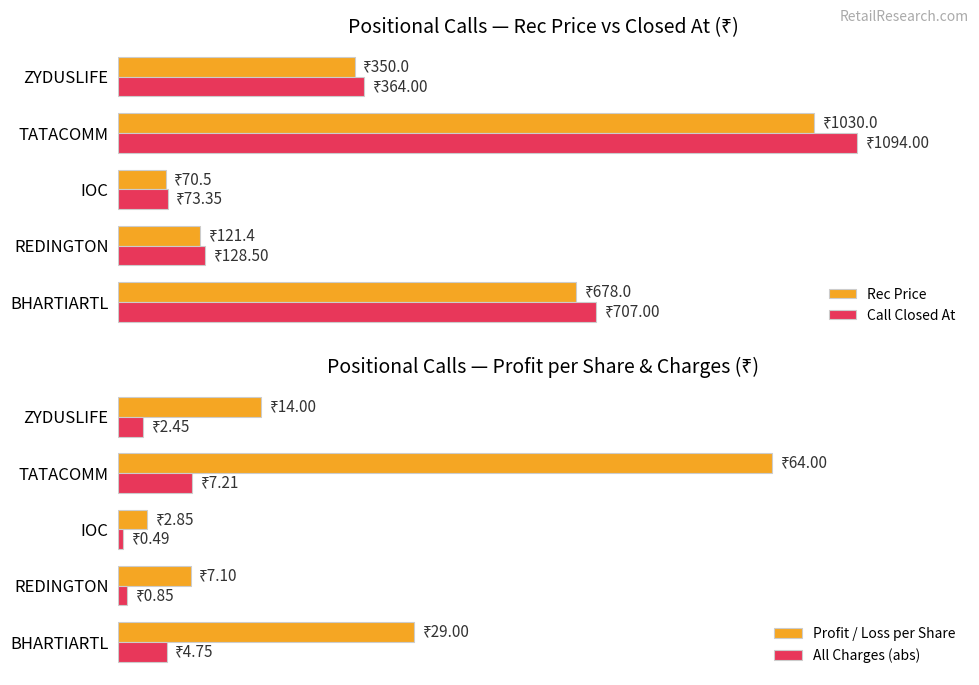

Reading left to right, extract all data points from this chart.

Rec Price: 678.0	121.4	70.5	1030.0	350.0
Call Closed At: 707.0	128.5	73.3	1094.0	364.0
Profit / Loss per Share: 29.0	7.1	2.9	64.0	14.0
All Charges (abs): 4.7	0.8	0.5	7.2	2.5